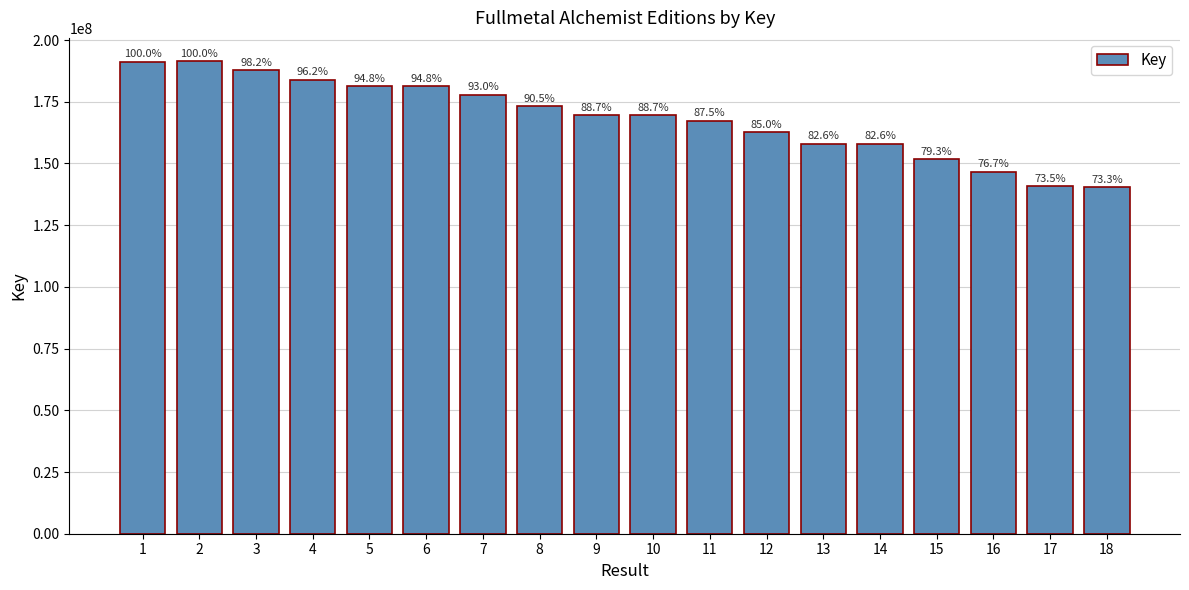

Are the bars horizontal?

No